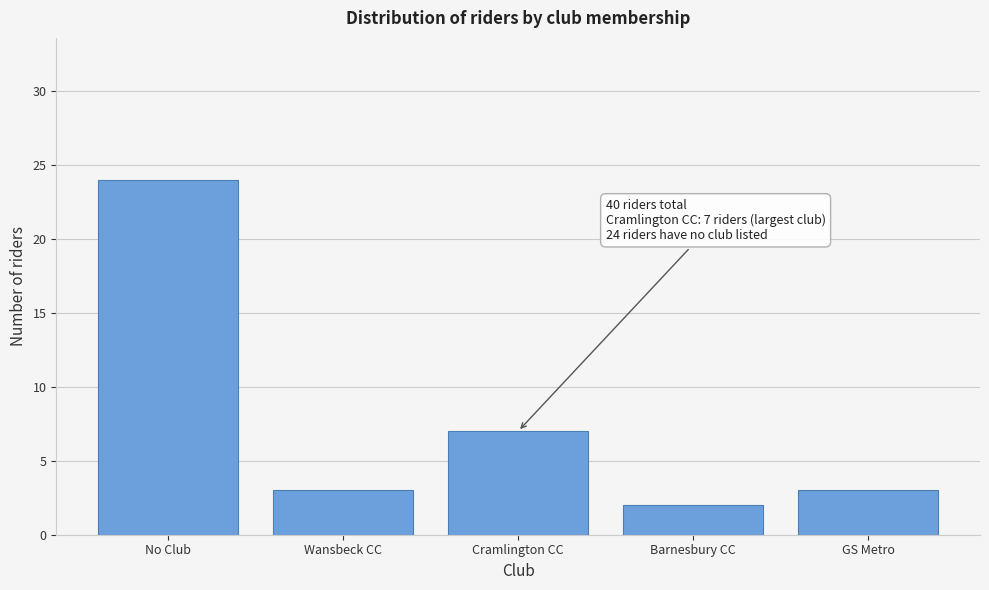

Reading right to left, list all the values displayed in this chart.

GS Metro=3	Barnesbury CC=2	Cramlington CC=7	Wansbeck CC=3	No Club=24